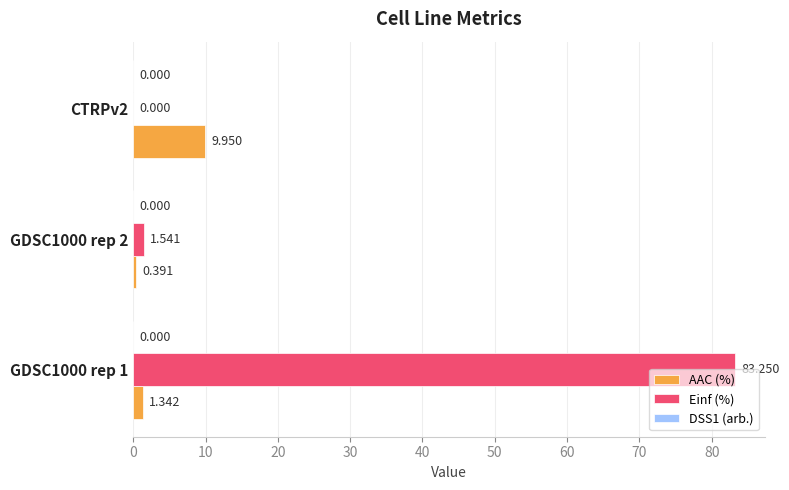

Which series has the largest total across all categories?

Einf (%)